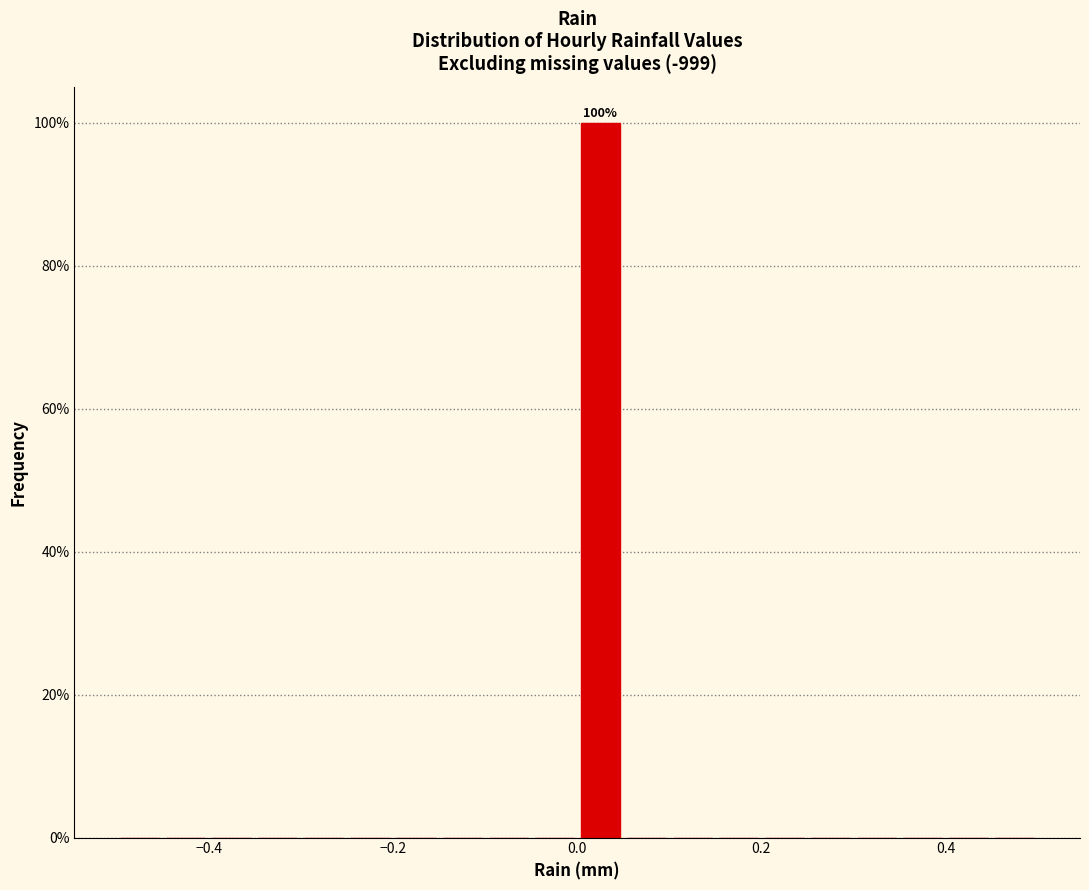

Read against the x-axis, roughly where is the centre of the tallest bar?

0.02